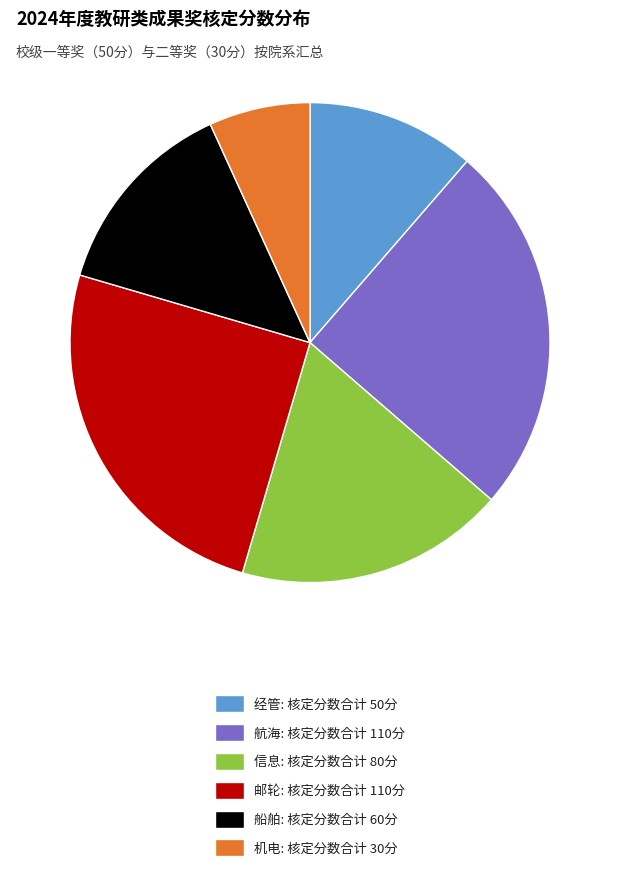

The 信息: 核定分数合计 80分 slice represents 25% of the pie. True or false?

False